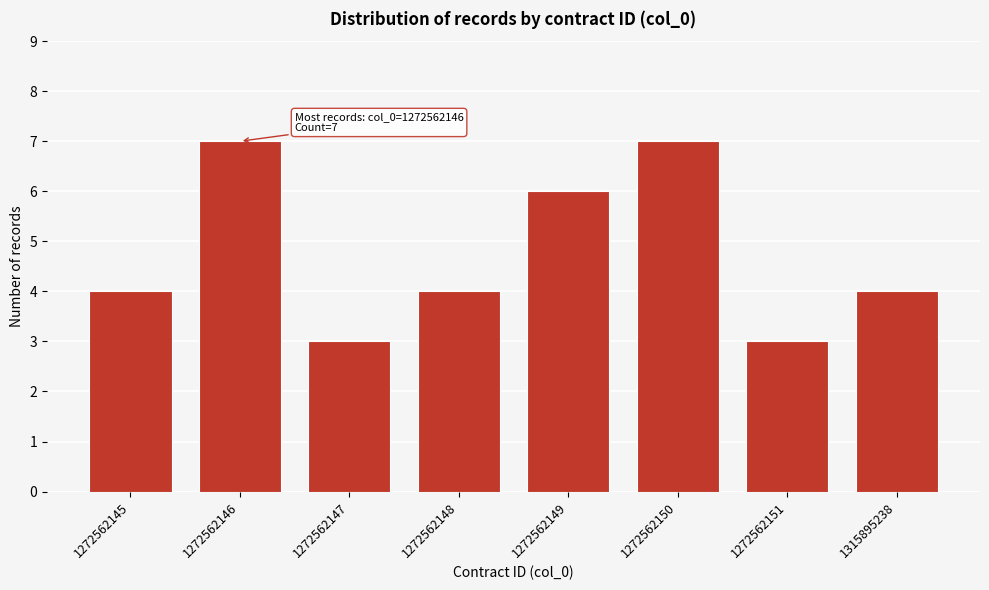

Reading left to right, extract all data points from this chart.

4	7	3	4	6	7	3	4